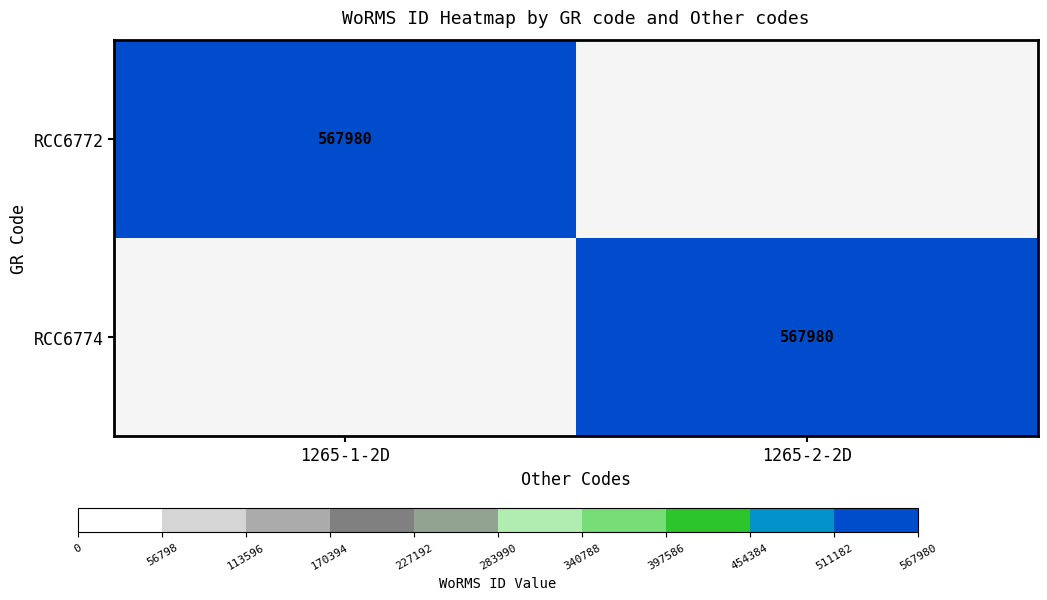

Is it true that RCC6774 equals 567980 at 1265-2-2D?

True